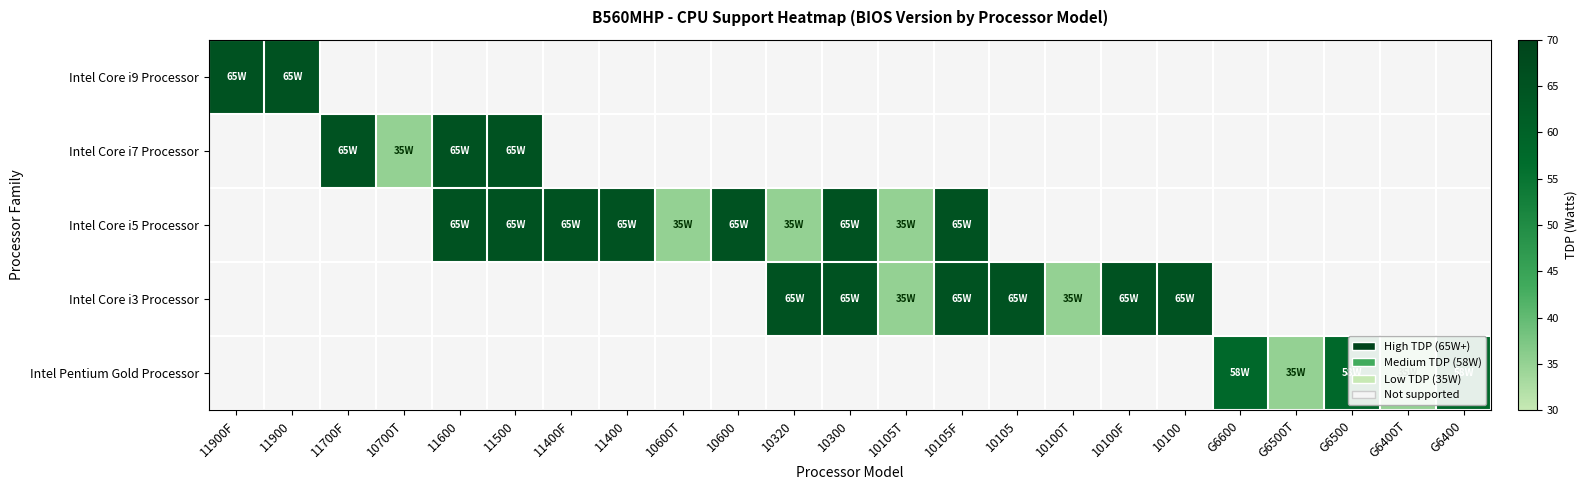

What is the difference between the highest and lowest values at 10320?

65